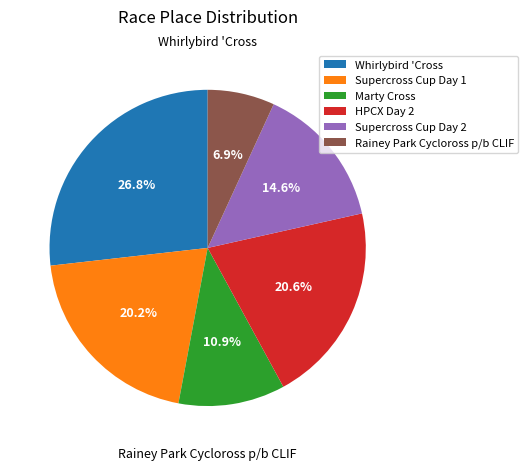

The HPCX Day 2 slice represents 21% of the pie. True or false?

True